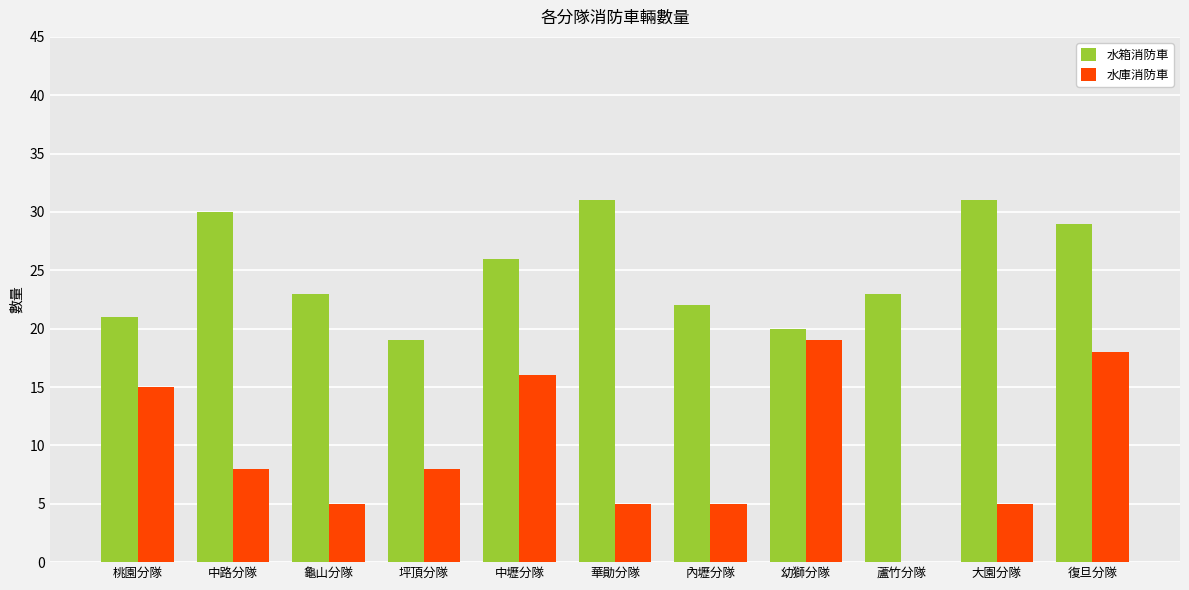

Which series changed the most between 龜山分隊 and 蘆竹分隊?

水庫消防車